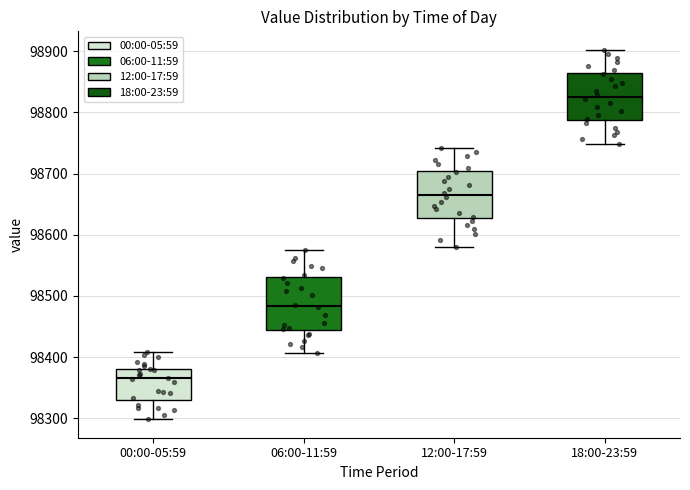

Reading left to right, read every box against the y-axis: the position of its median line, the range the box covers, and the ends of its whiskers. The values are not printed on the chart, so give them approximately, as read against the axis.

00:00-05:59: median 98370, box 98330 to 98380, whiskers 98300 to 98410
06:00-11:59: median 98480, box 98440 to 98530, whiskers 98410 to 98580
12:00-17:59: median 98660, box 98630 to 98700, whiskers 98580 to 98740
18:00-23:59: median 98830, box 98790 to 98860, whiskers 98750 to 98900